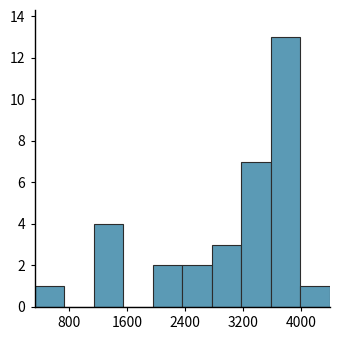

Over which range of the x-axis is the bar tallest?

3600 to 4000